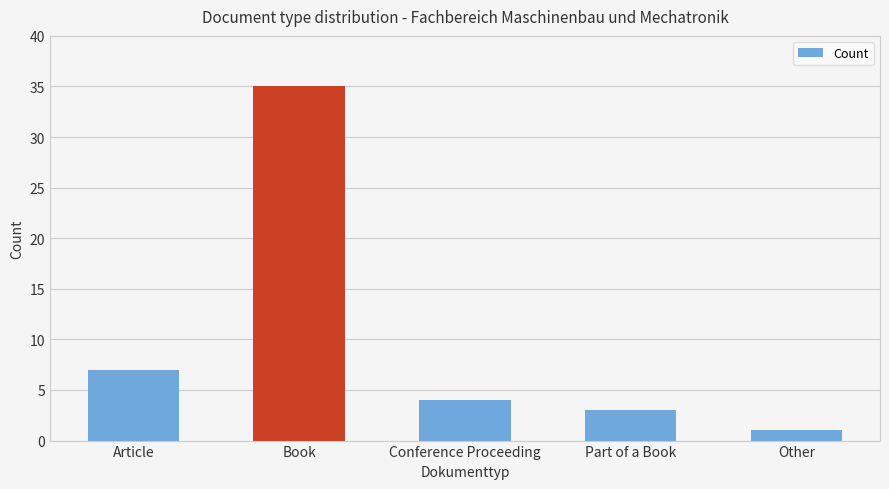

What is the label of the 4th bar from the left?

Part of a Book